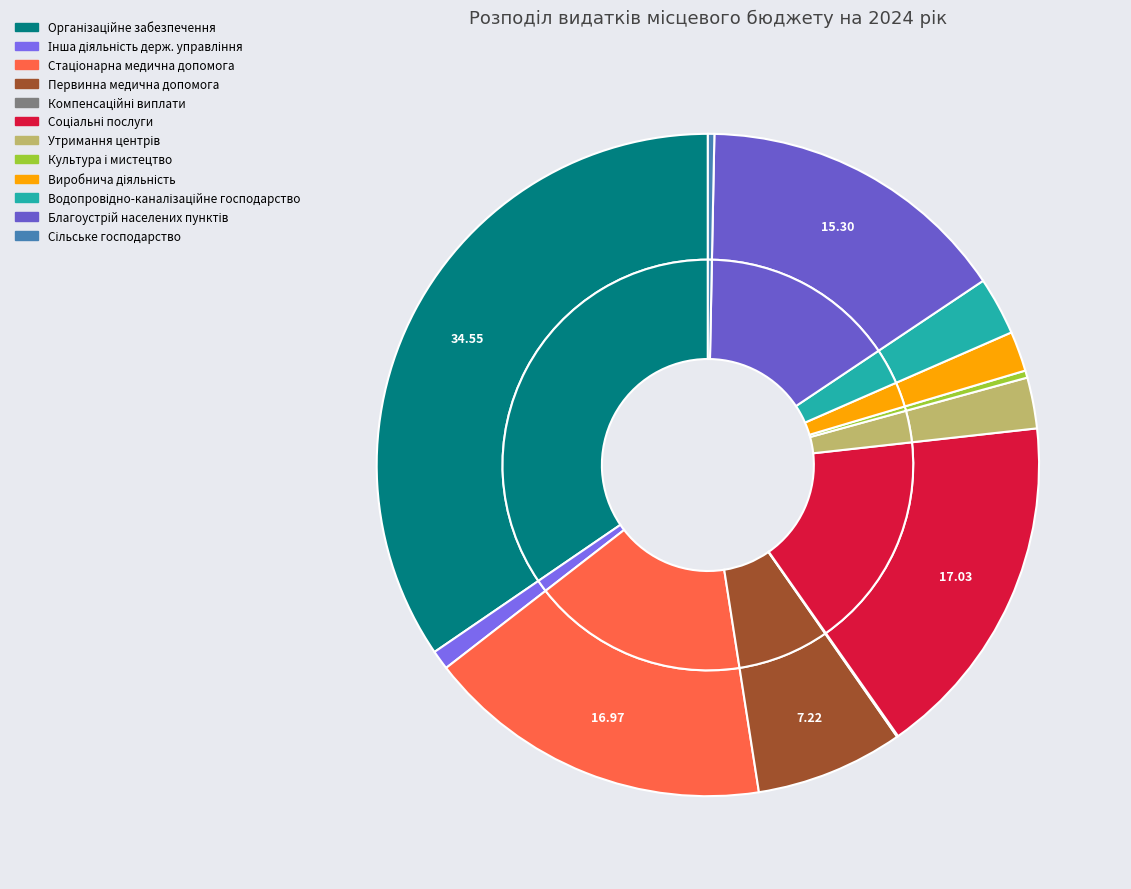

Between Реалізація програм в галузі сільського господарства and Інші заходи в галузі культури і мистецтва, which is larger?

Інші заходи в галузі культури і мистецтва